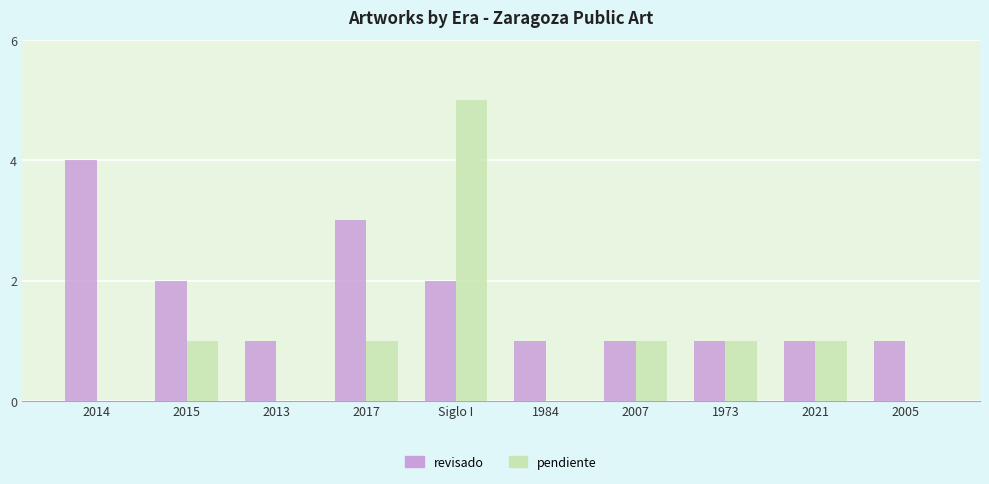

Is it true that pendiente equals 2 at 2014?

False